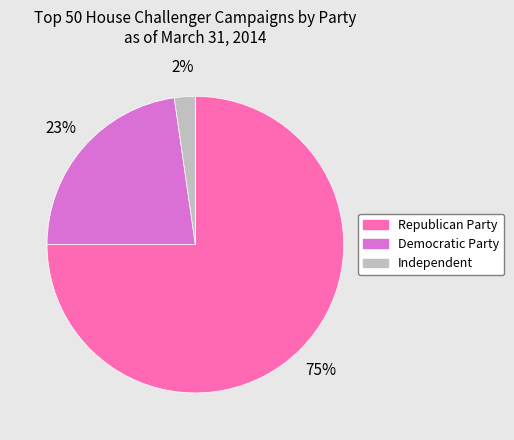

To the nearest percent, what percentage of the pie is Republican Party?

75%